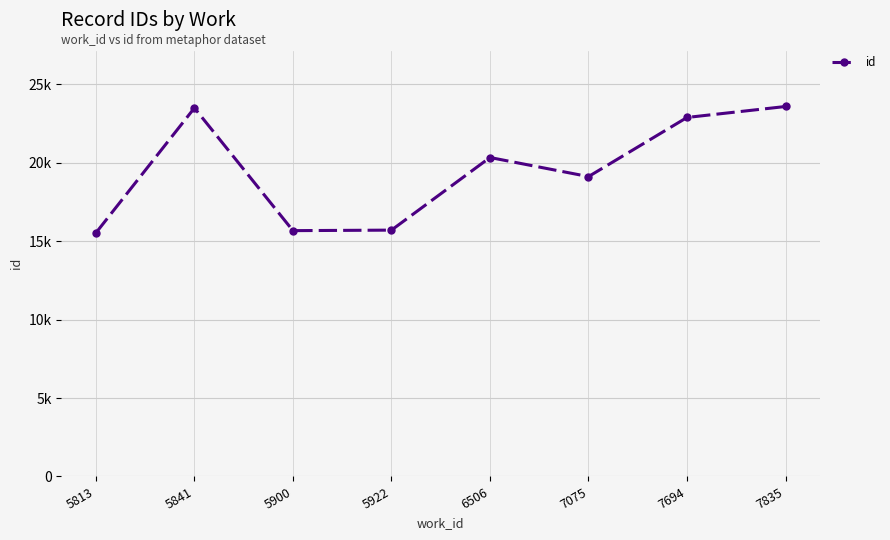

Does the chart have visible grid lines?

Yes